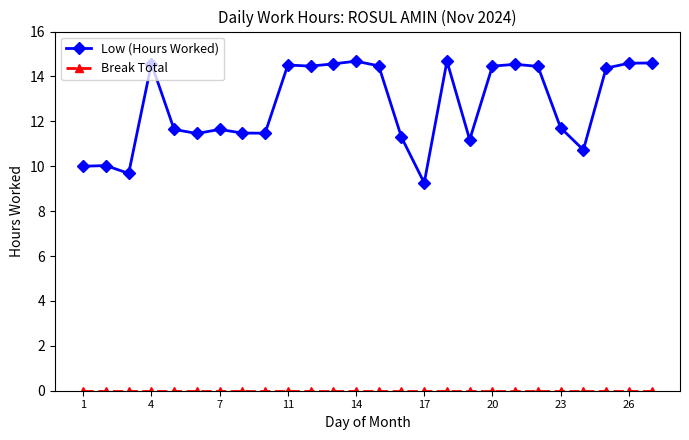

Which series has the largest range (max minus min)?

Low (Hours Worked)